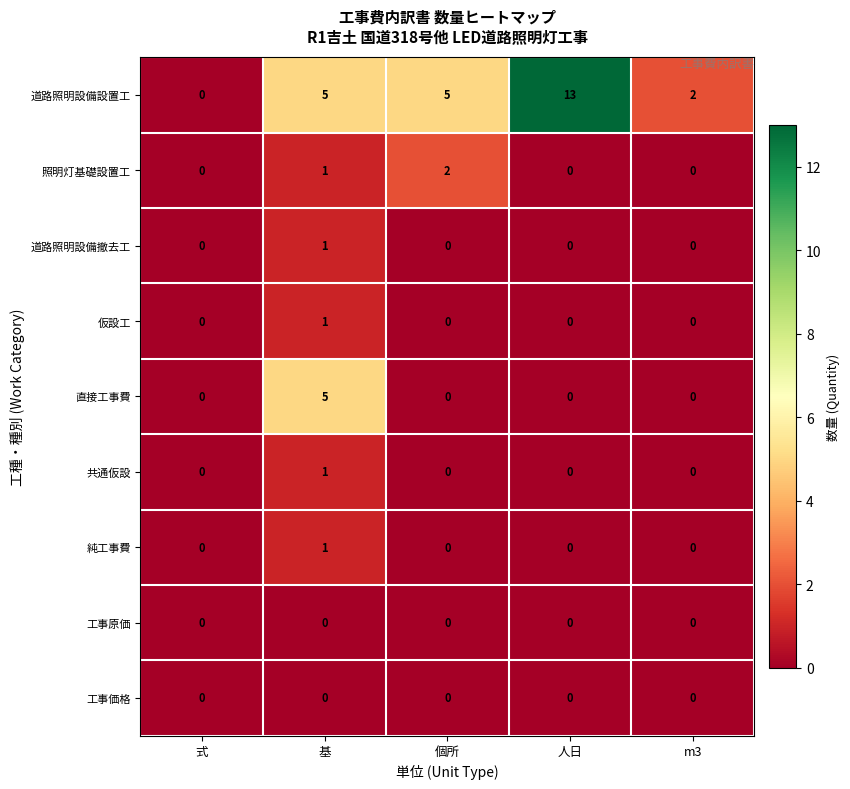

Count the number of categories in the chart.

5